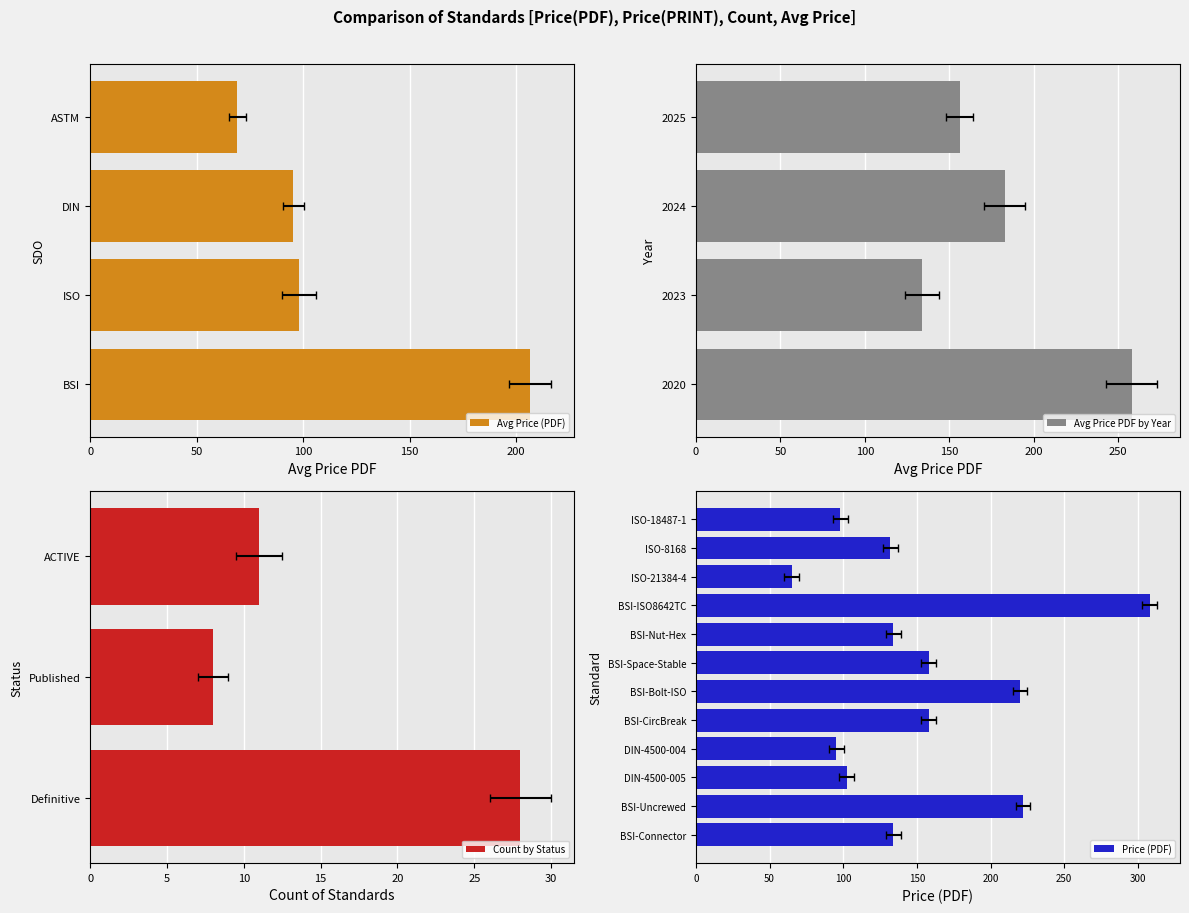

What is the difference between the maximum and minimum values?

243.0